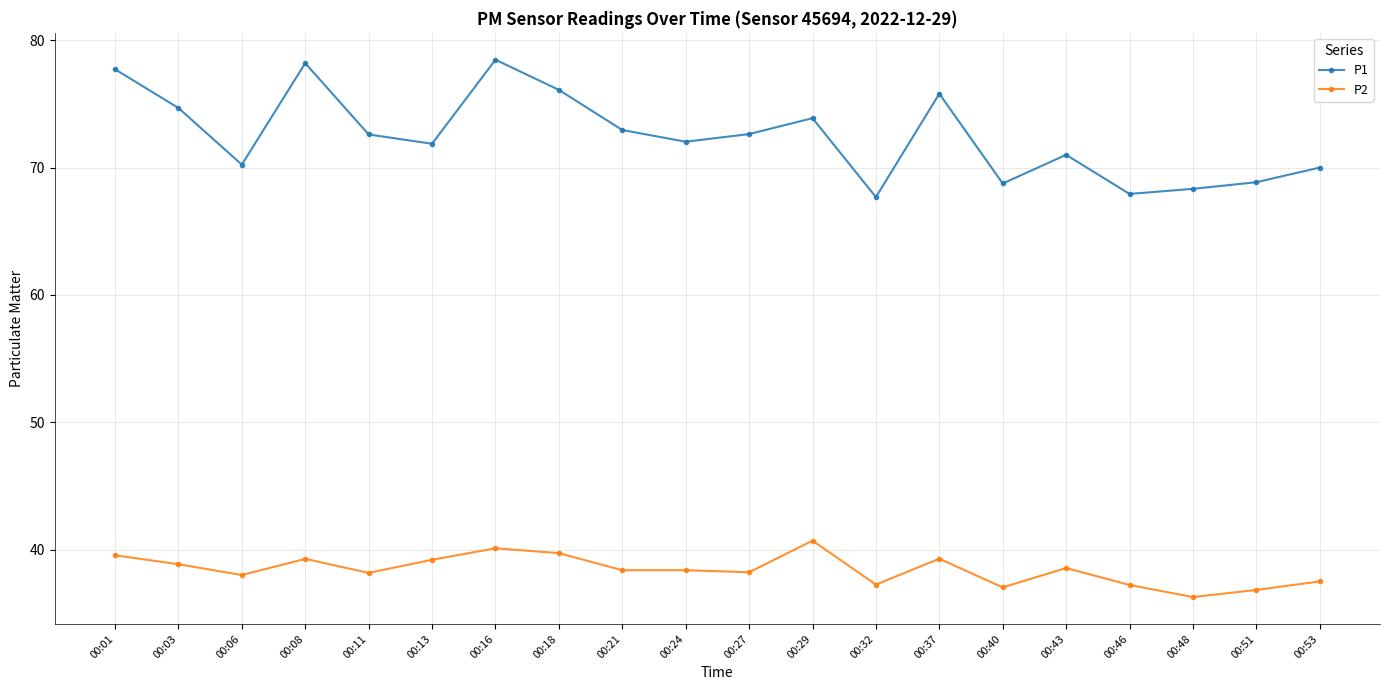

Which series has the largest range (max minus min)?

P1